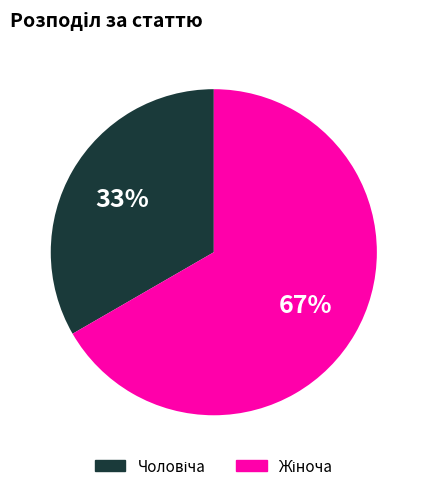

How many segments does this pie chart have?

2